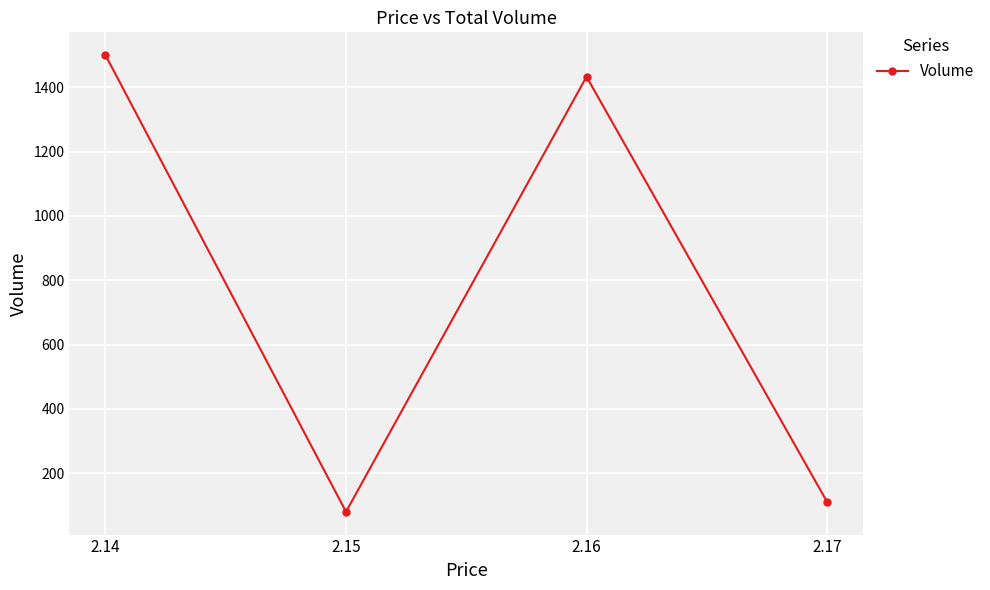

What is the average value?

781